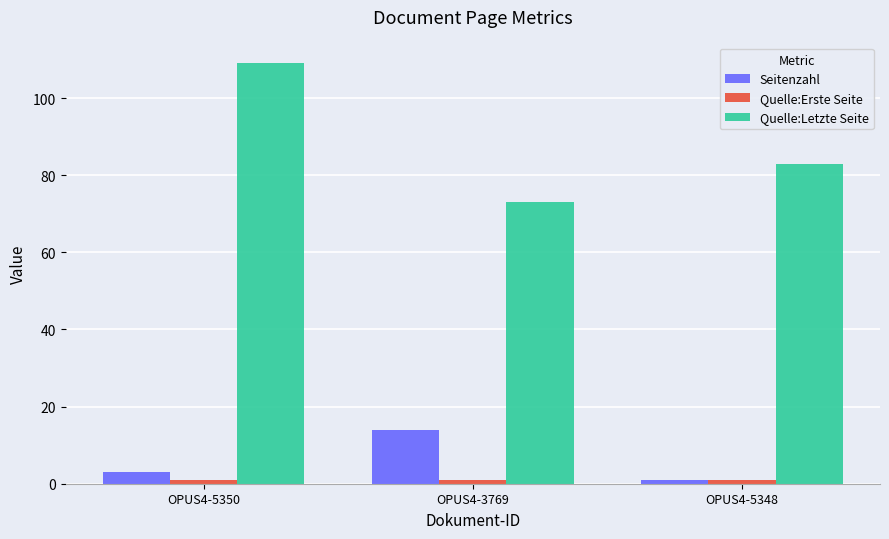

Which category has the highest value in the Seitenzahl series?

OPUS4-3769